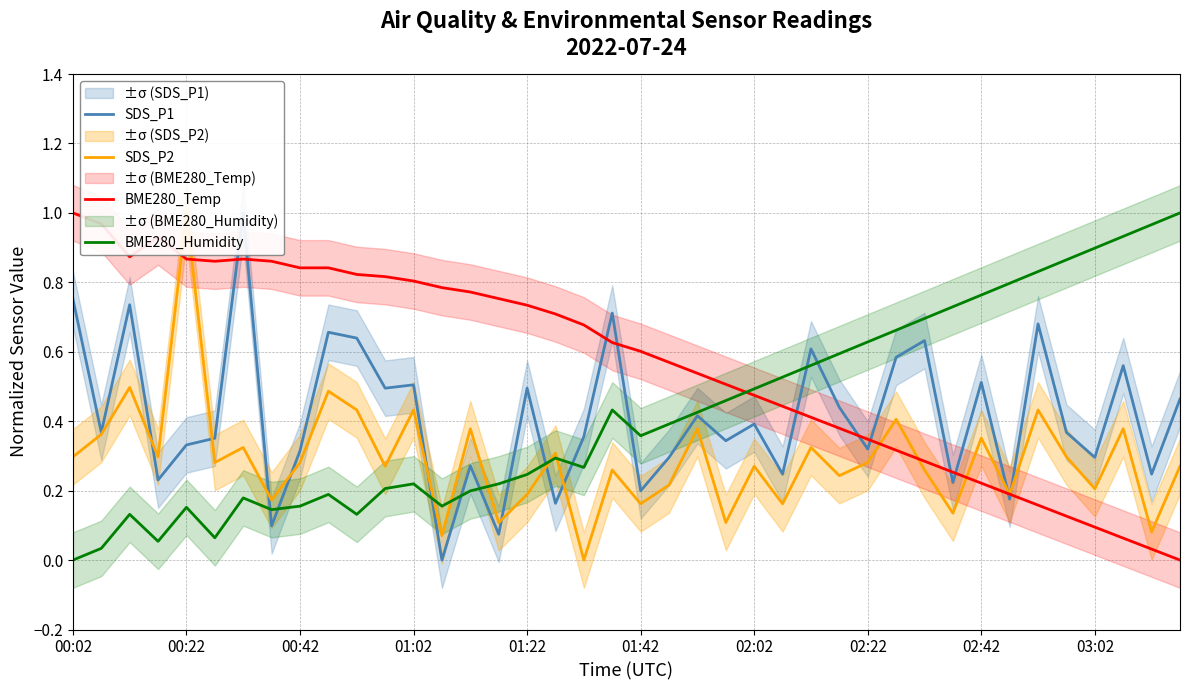

What is the sum of all SDS_P1 values?

16.6